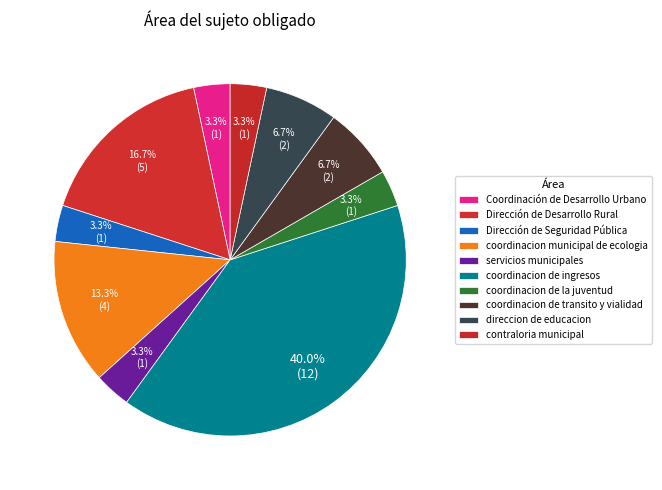

The coordinacion municipal de ecologia slice represents 25% of the pie. True or false?

False